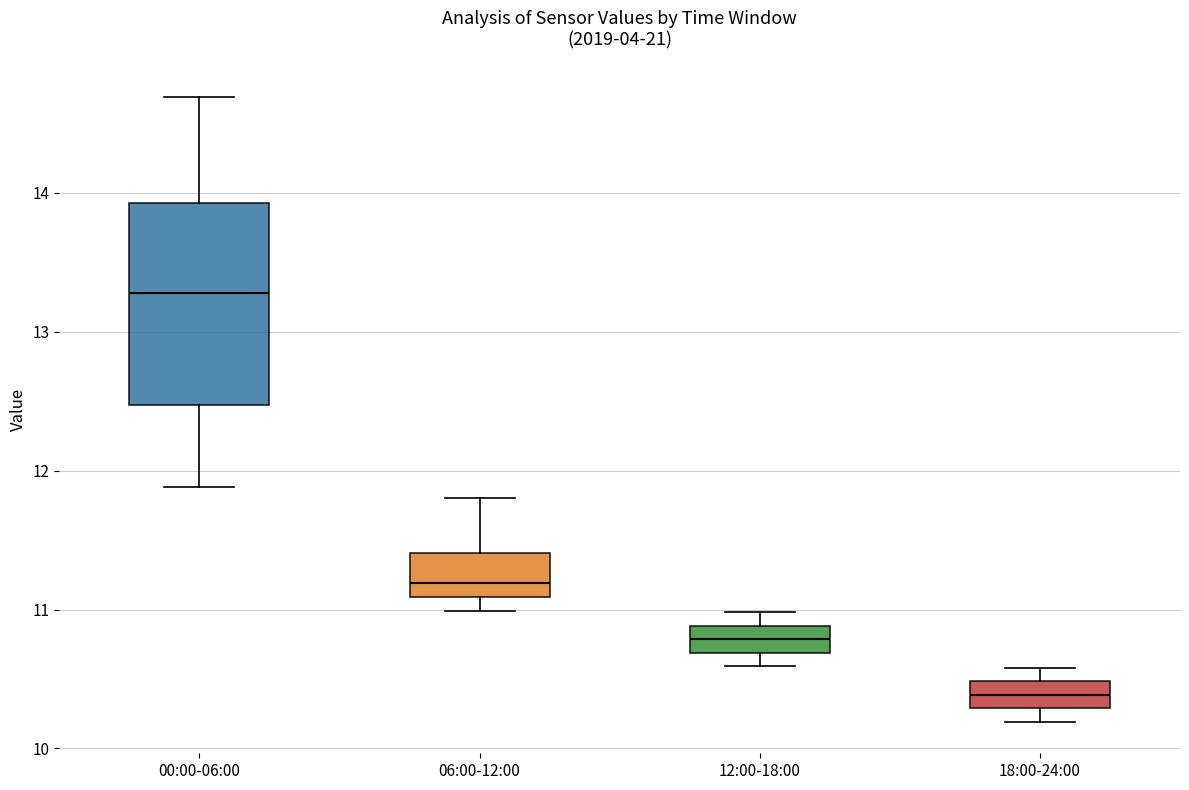

Comparing the boxes themselves (not the whiskers), which one is the tallest?

00:00-06:00